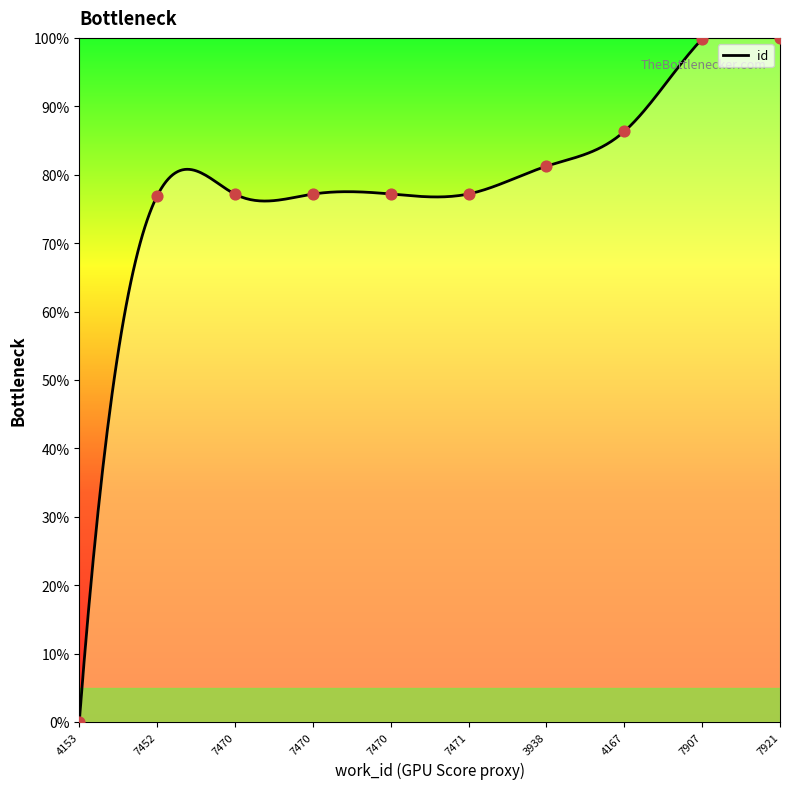

What is the change in value from 4167 to 7907?

+13.5